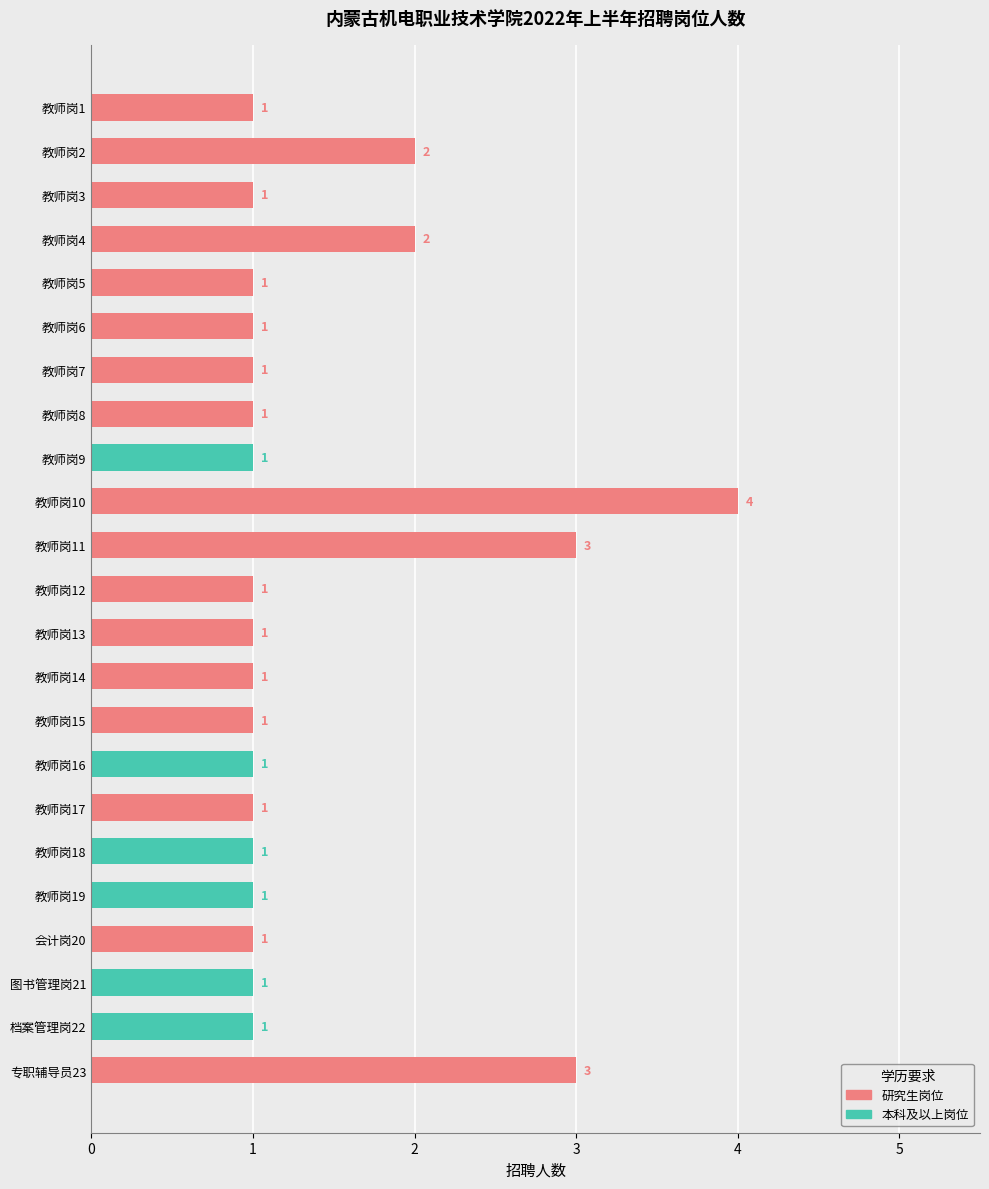

What is the ratio of the value at 档案管理岗22 to the value at 教师岗8?

1.0